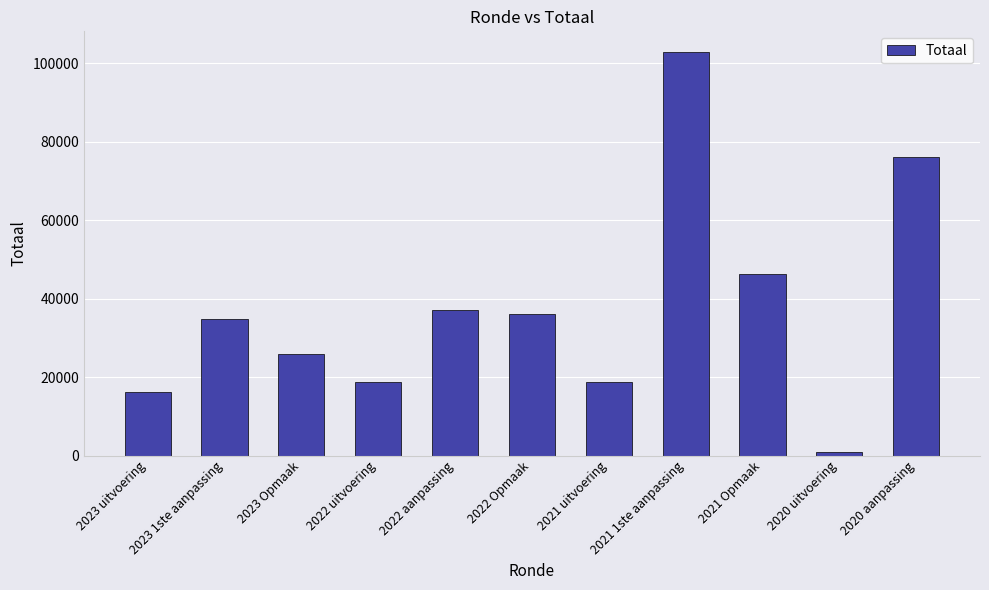

Are the bars grouped side by side (vs. stacked)?

No